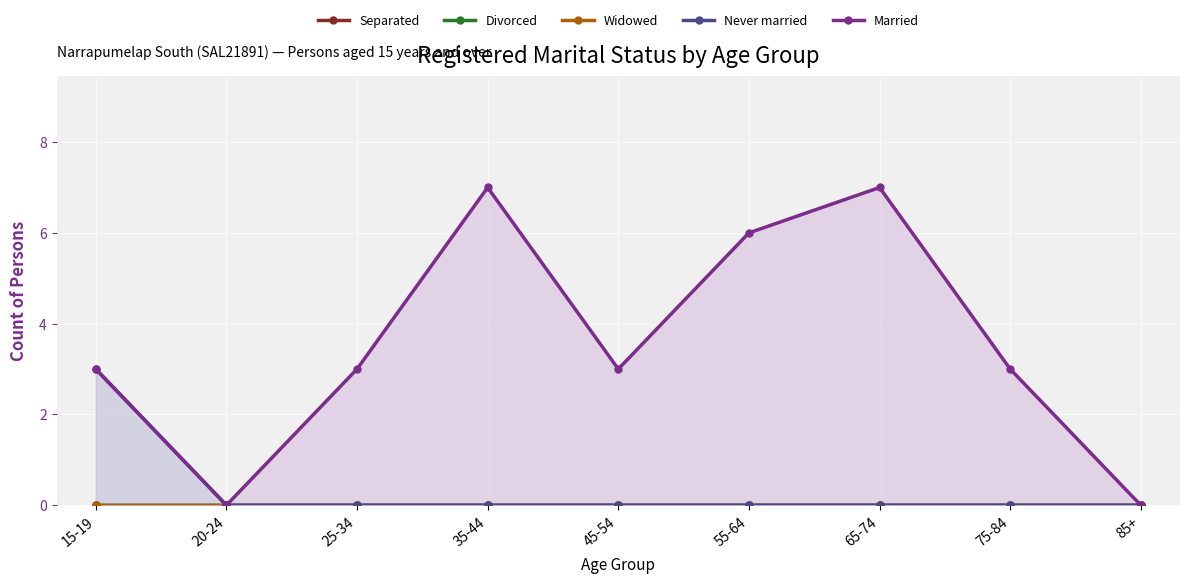

What is the label of the 7th point from the left?

65-74